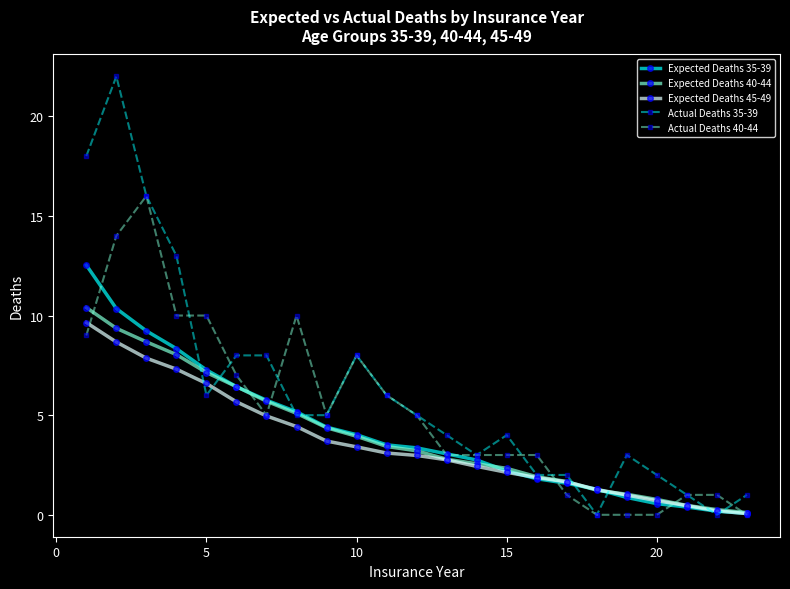

What is the average value of the Actual Deaths 35-39 series?

6.2